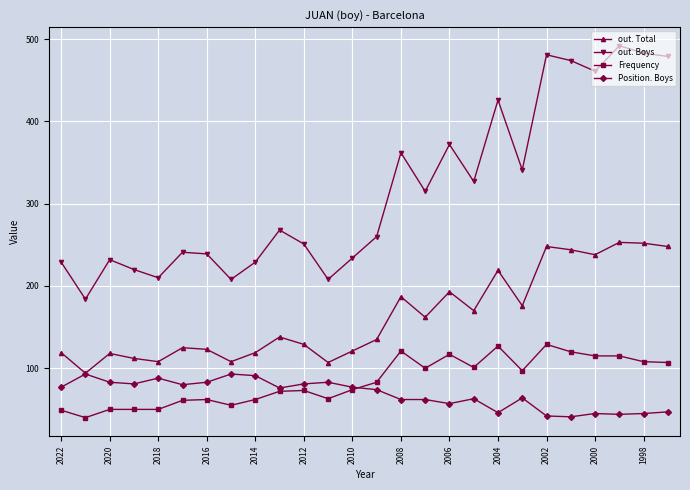

Which series has the largest total across all categories?

out. Boys